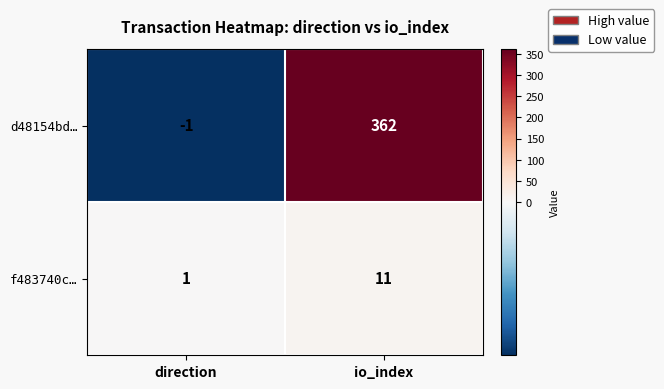

Which series changed the most between direction and io_index?

d48154bd…